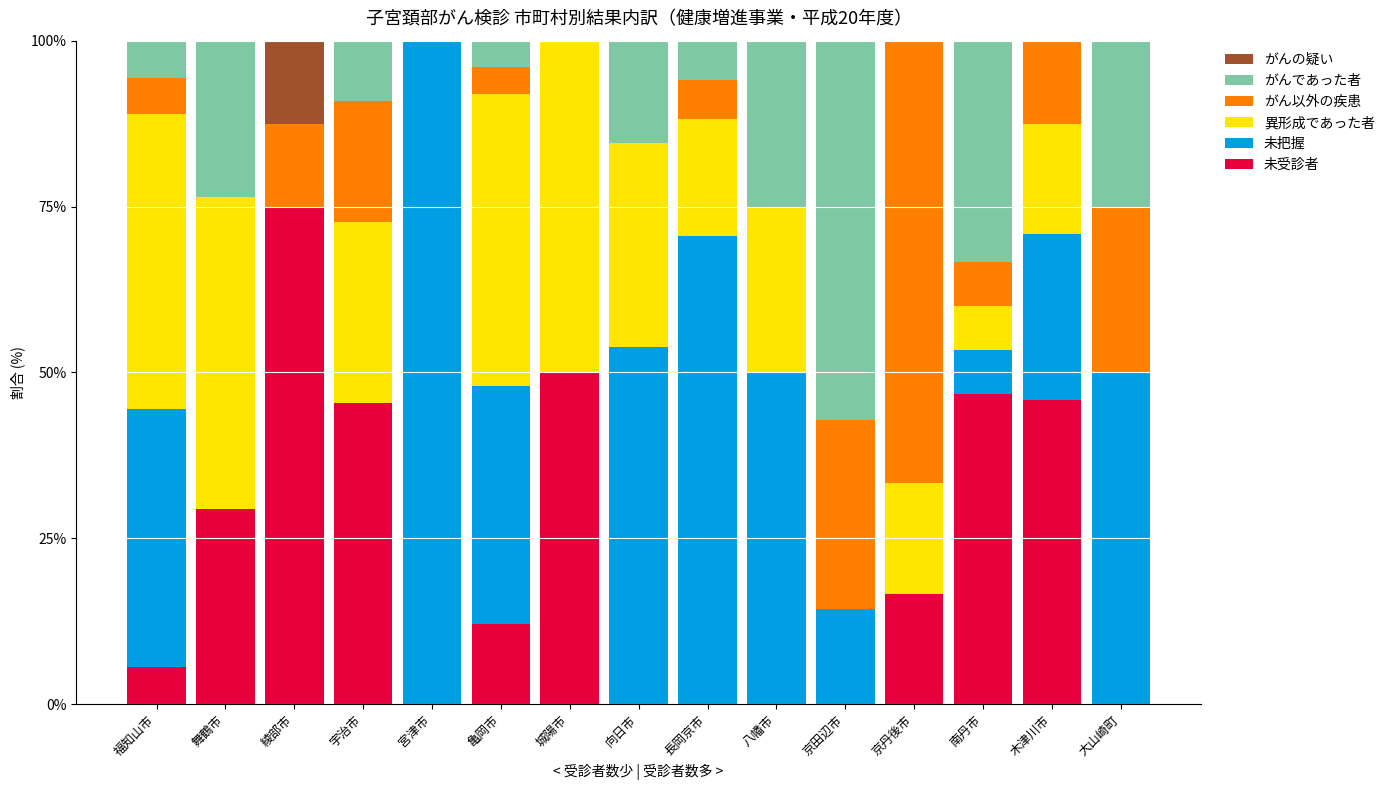

At which label does 未受診者 reach its peak?

綾部市